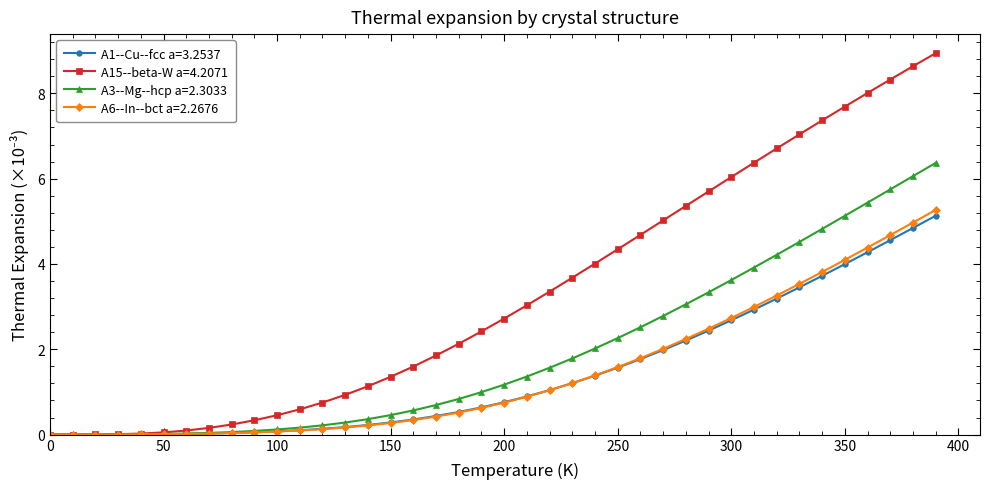

What is the maximum value shown in the chart?

8.9